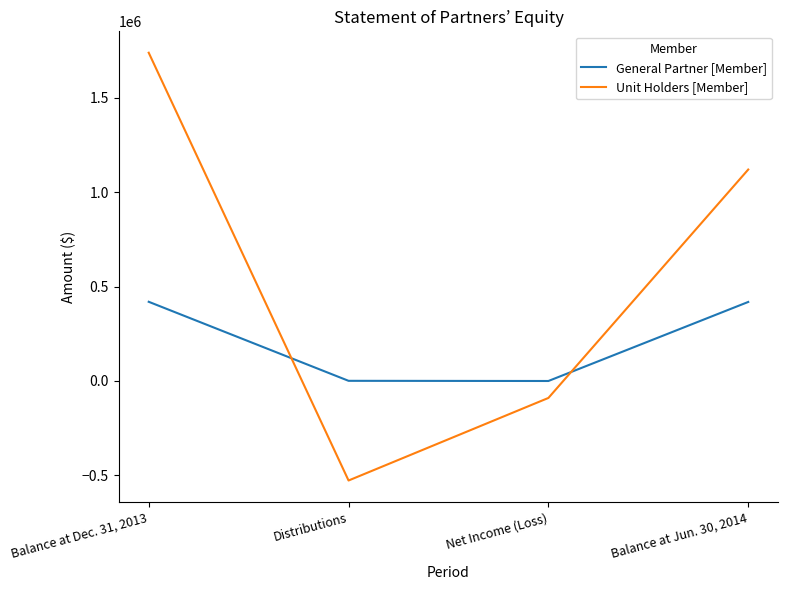

At which label does Unit Holders [Member] reach its minimum?

Distributions